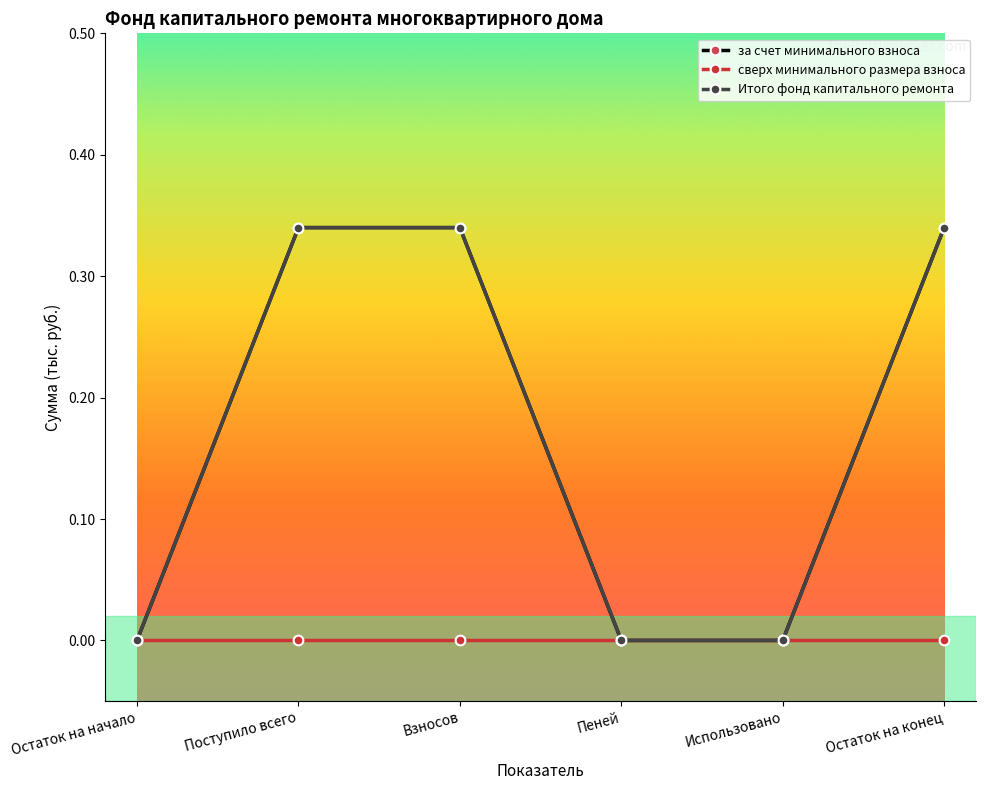

Rank the series at Остаток на начало from highest to lowest value.

за счет минимального взноса, сверх минимального размера взноса, Итого фонд капитального ремонта